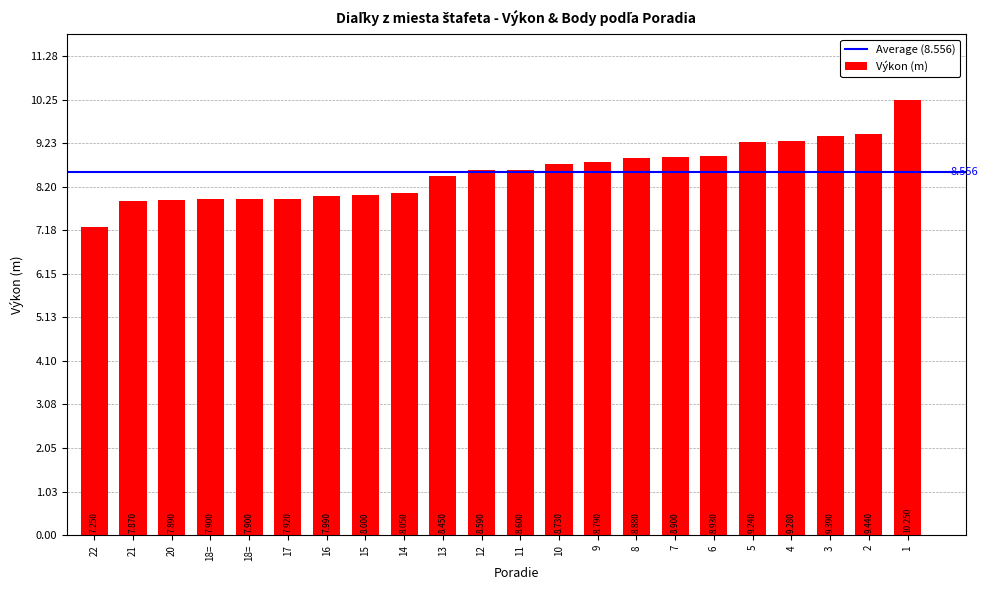

How many categories are shown in the chart?

22